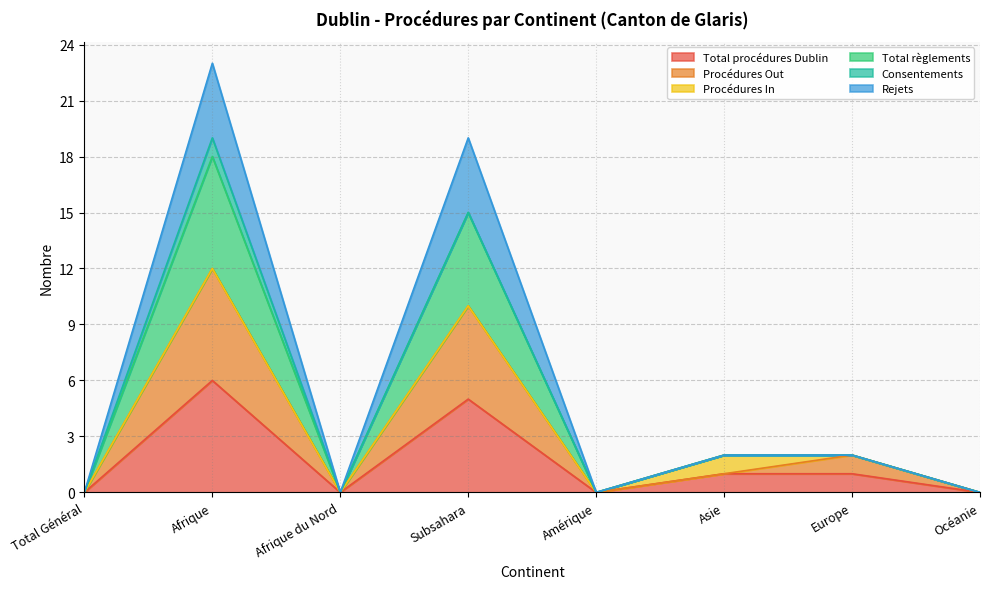

True or false: Rejets and Total procédures Dublin cross at least once.

False